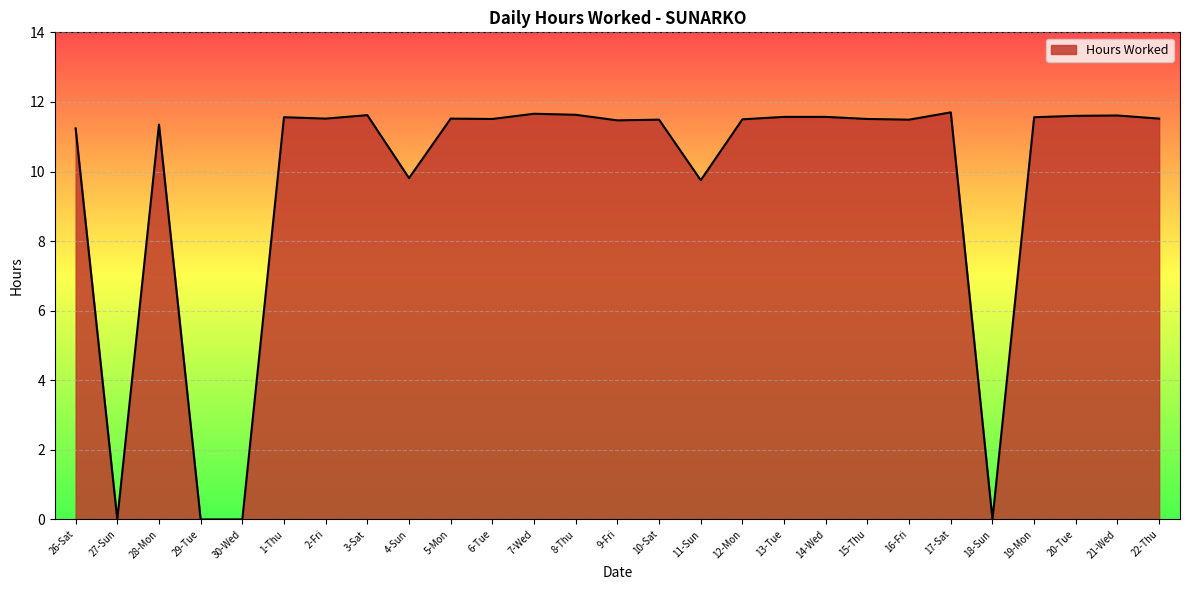

What position from the left is 28-Mon?

3